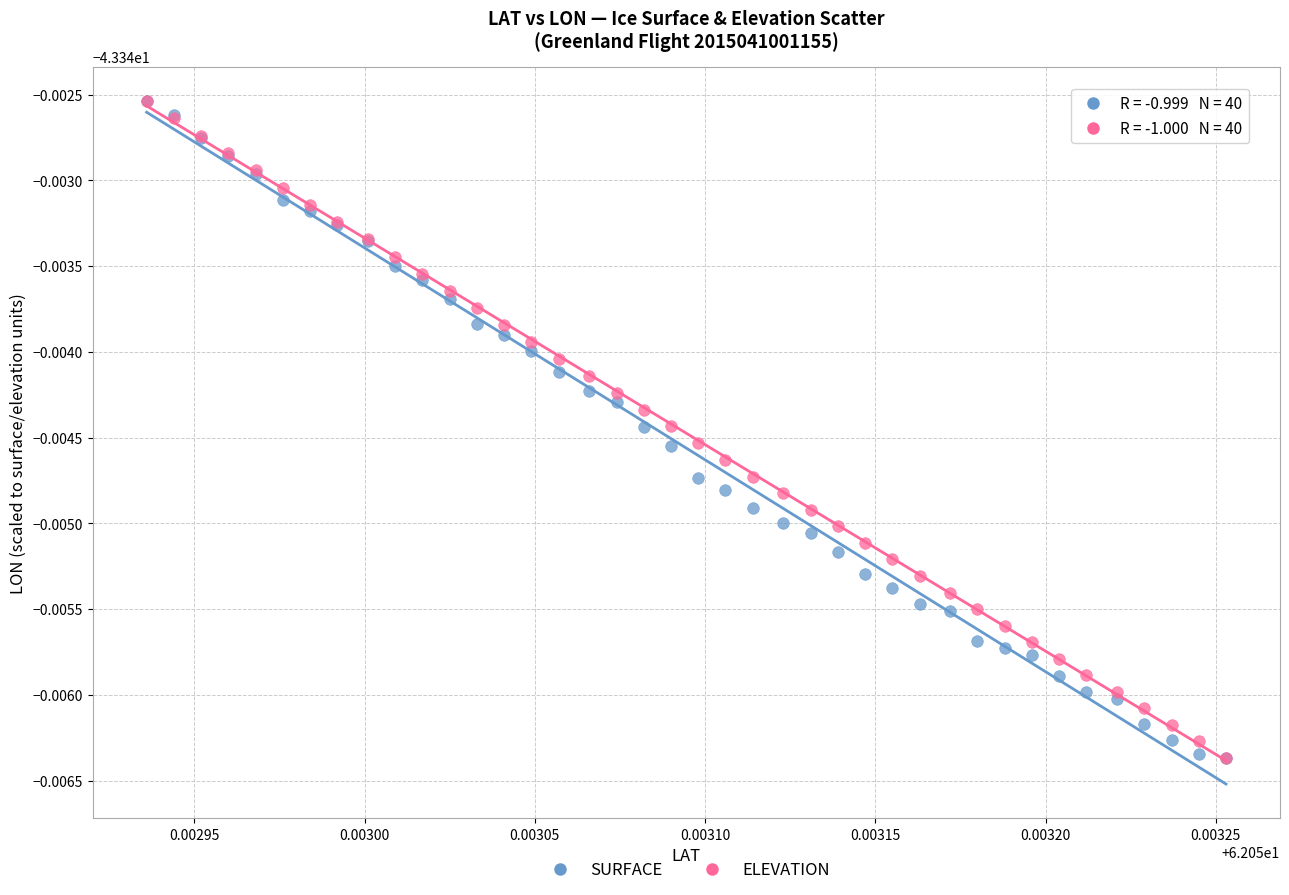

What are all the series names shown in the legend?

SURFACE, ELEVATION